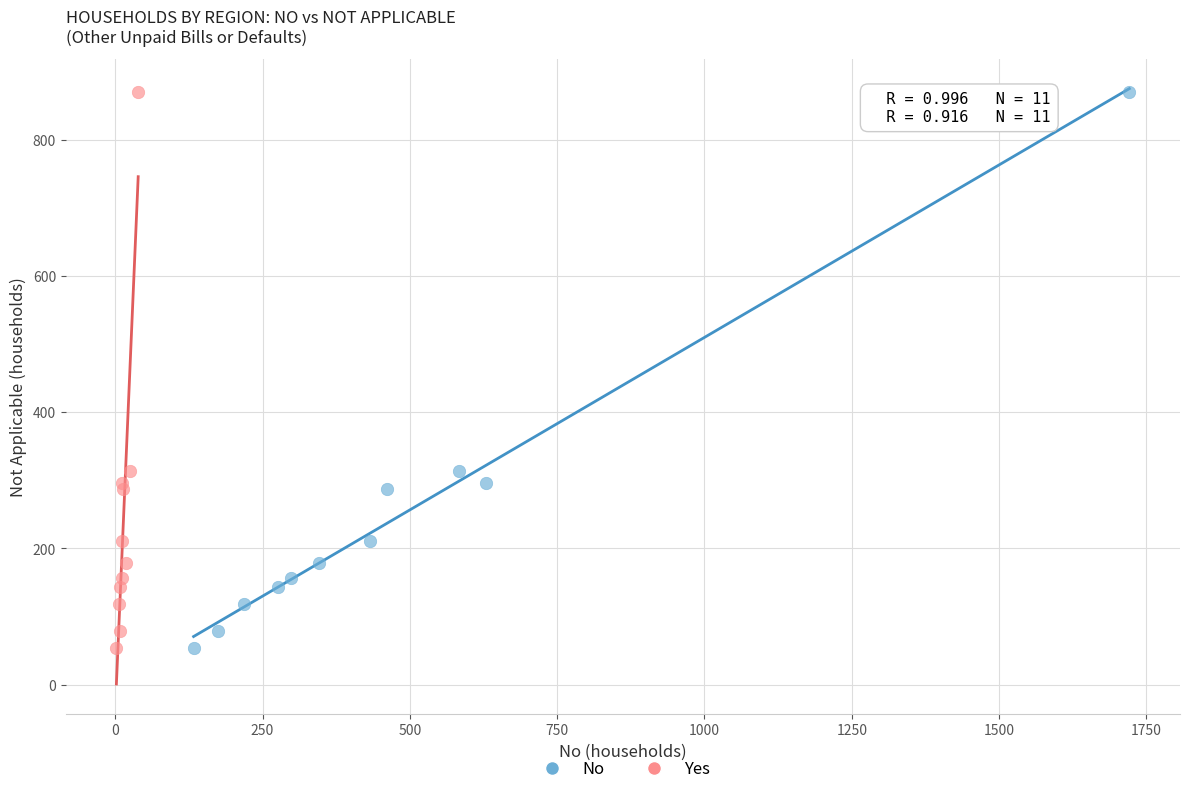

What are all the series names shown in the legend?

No, Yes